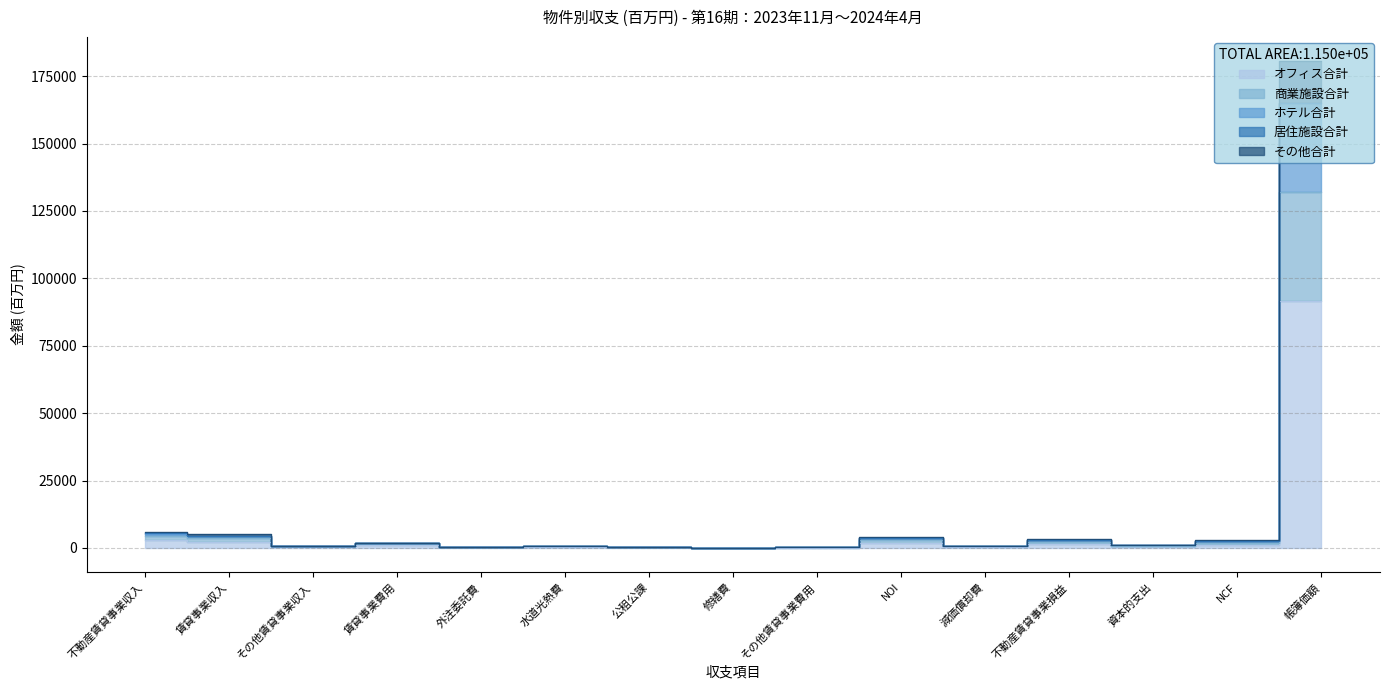

How many lines are shown in the chart?

5